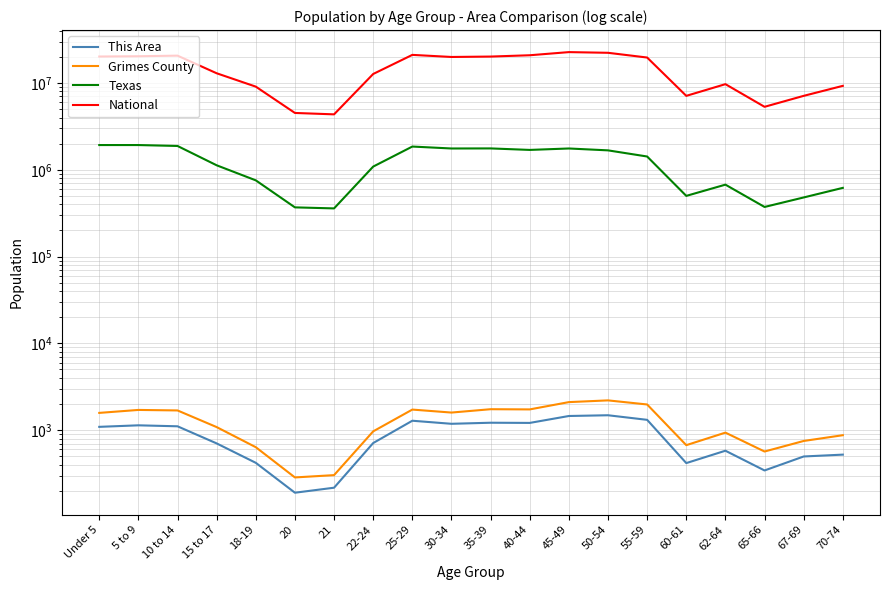

The National series shows 7113727 at 60-61. True or false?

True